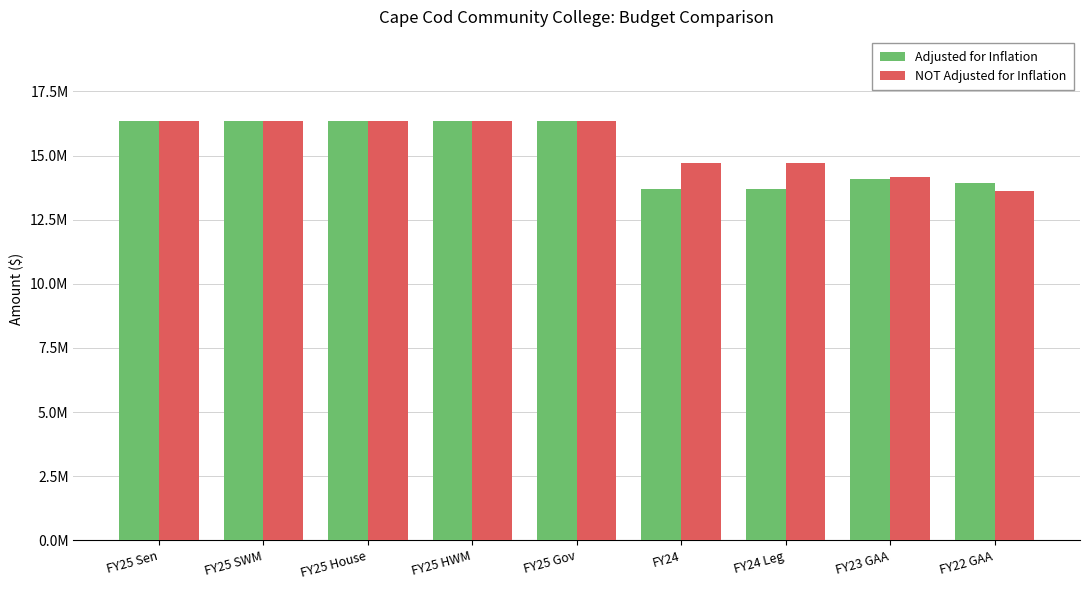

Where is Adjusted for Inflation nearest to the value 15023436?

FY23 GAA